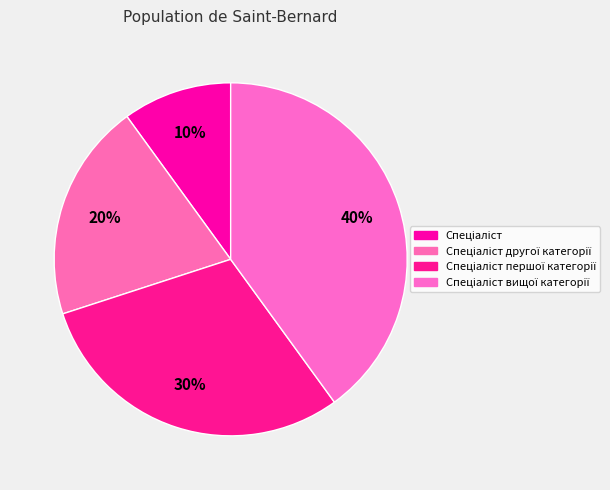

To the nearest percent, what is the difference between the largest and smallest slice percentages?

30%